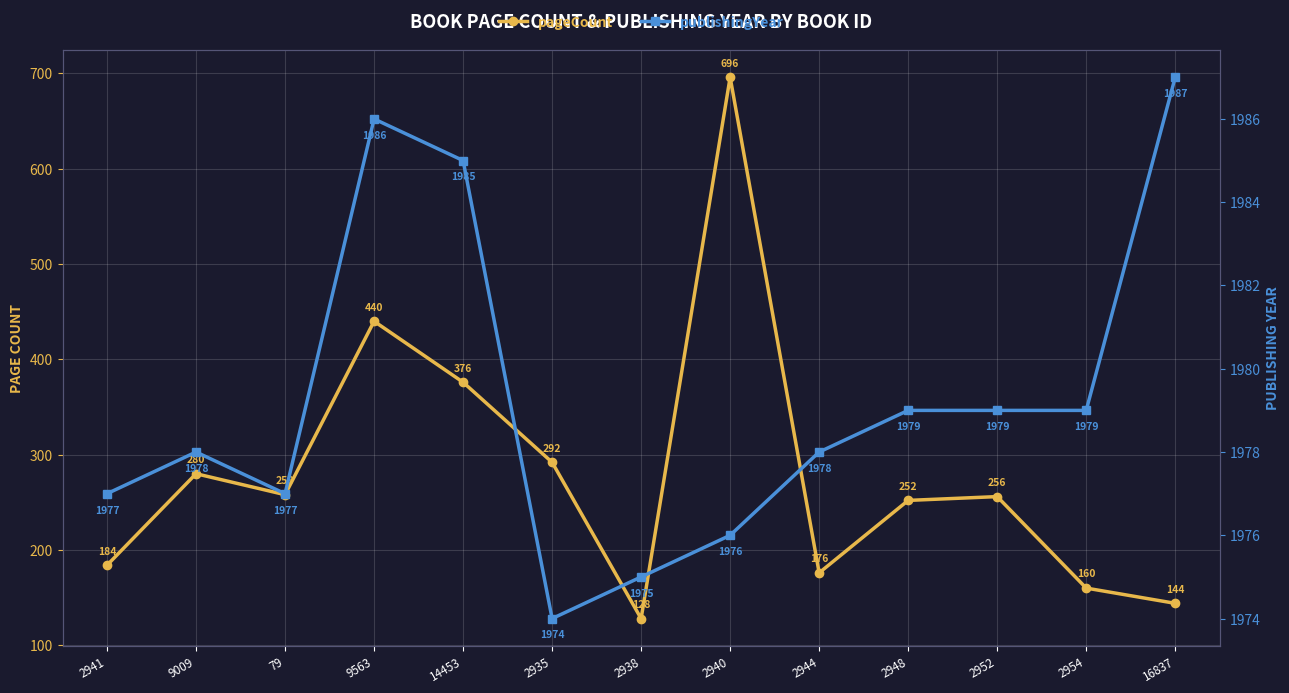

True or false: pageCount and publishingYear intersect in this chart.

False